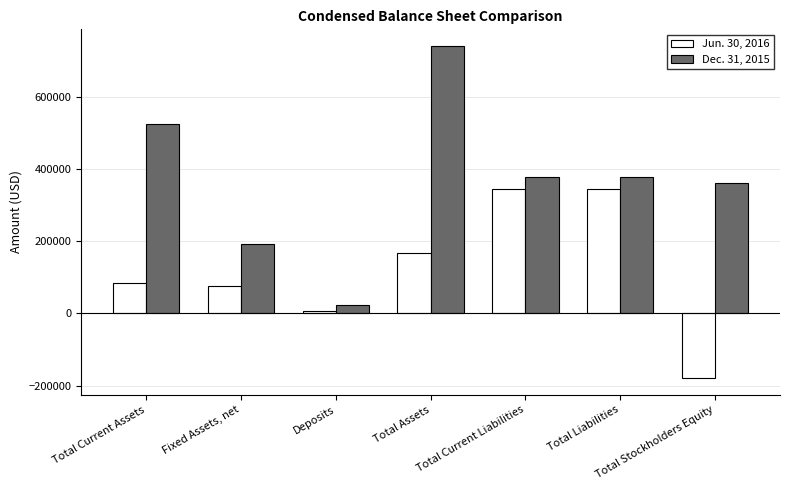

Rank the series by their maximum value, from lowest to highest.

Jun. 30, 2016, Dec. 31, 2015